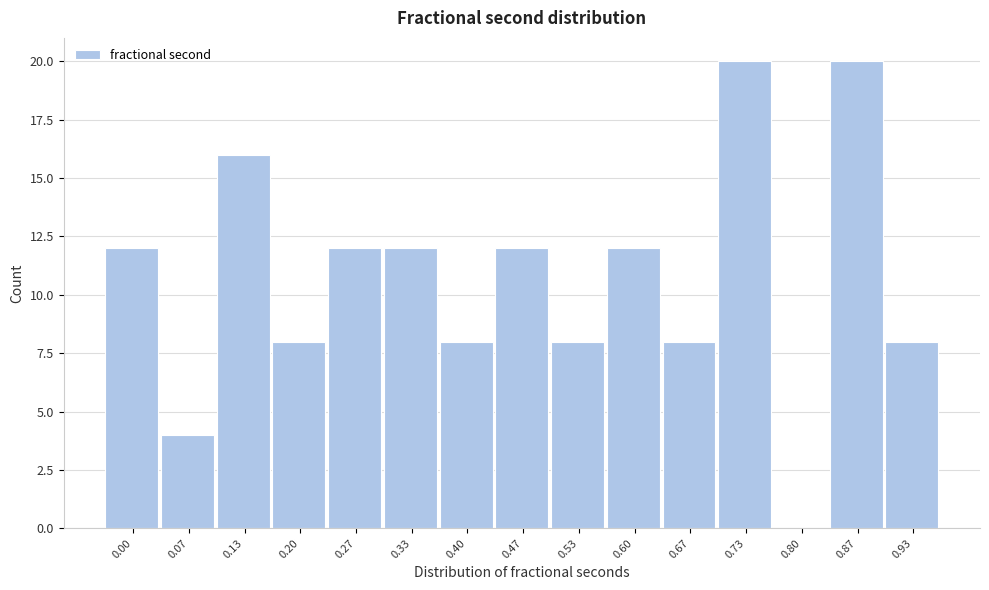

Reading left to right, transcribe all the data shown in this chart.

0.00=12	0.07=4	0.13=16	0.20=8	0.27=12	0.33=12	0.40=8	0.47=12	0.53=8	0.60=12	0.67=8	0.73=20	0.80=0	0.87=20	0.93=8